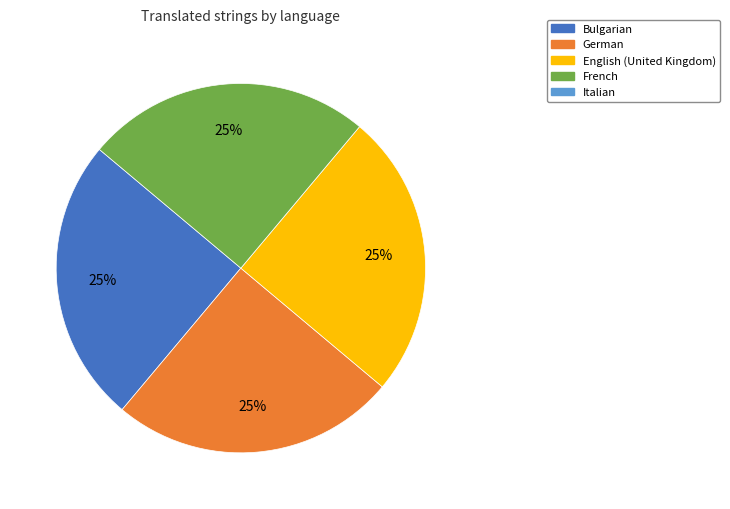

Is there a majority slice in this chart?

No